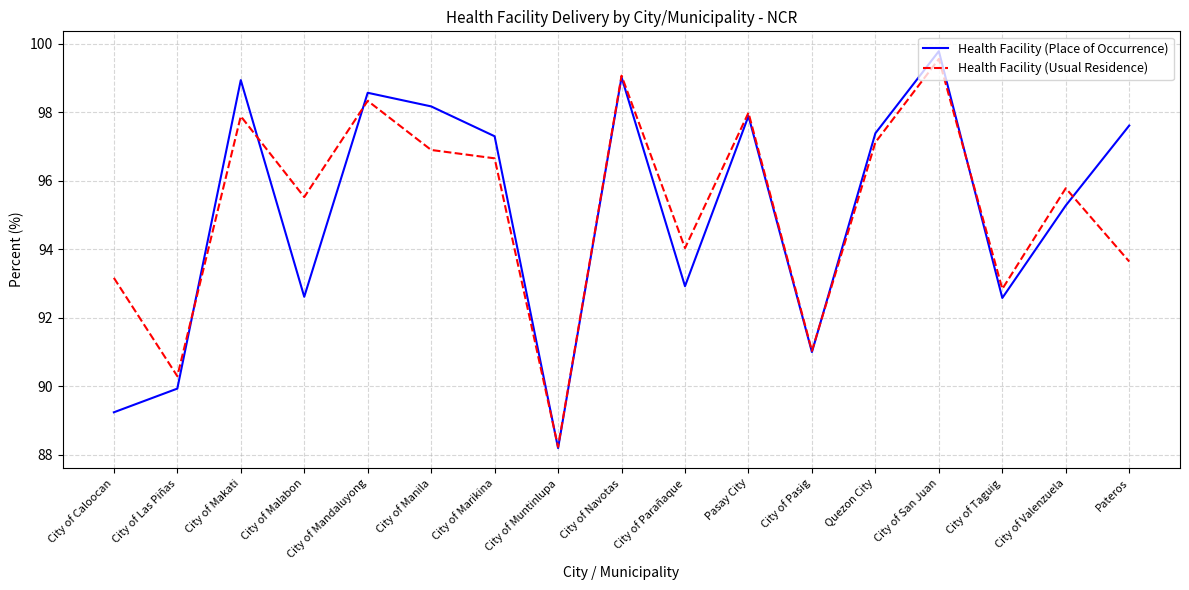

Which series has the largest range (max minus min)?

Health Facility (Place of Occurrence)